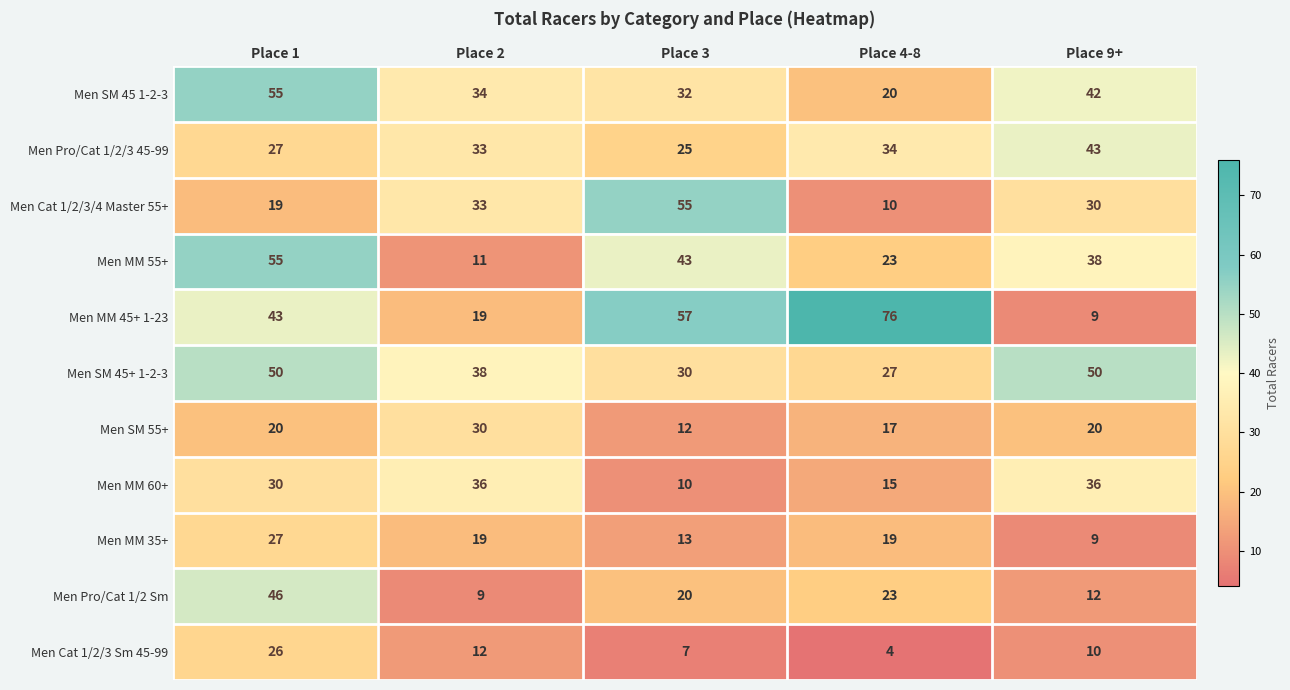

What is the difference between the Men Cat 1/2/3/4 Master 55+ values at Place 3 and Place 4-8?

45